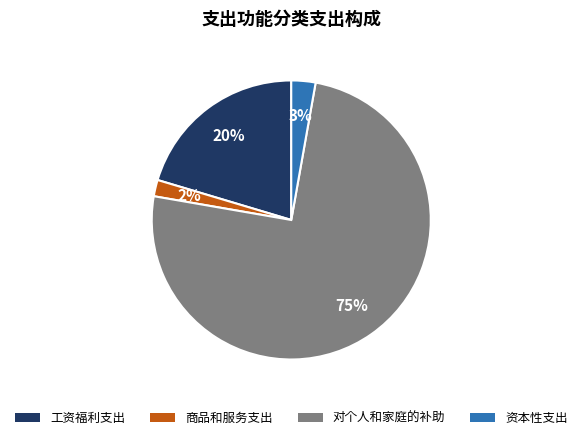

To the nearest percent, what is the difference between the 对个人和家庭的补助 and 商品和服务支出 slice percentages?

73%